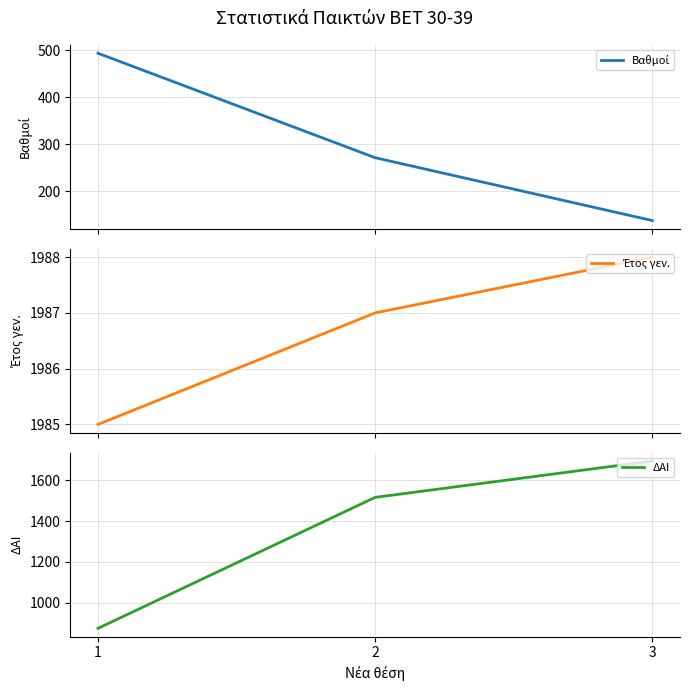

Rank the categories by ΔΑΙ value from lowest to highest.

1, 2, 3